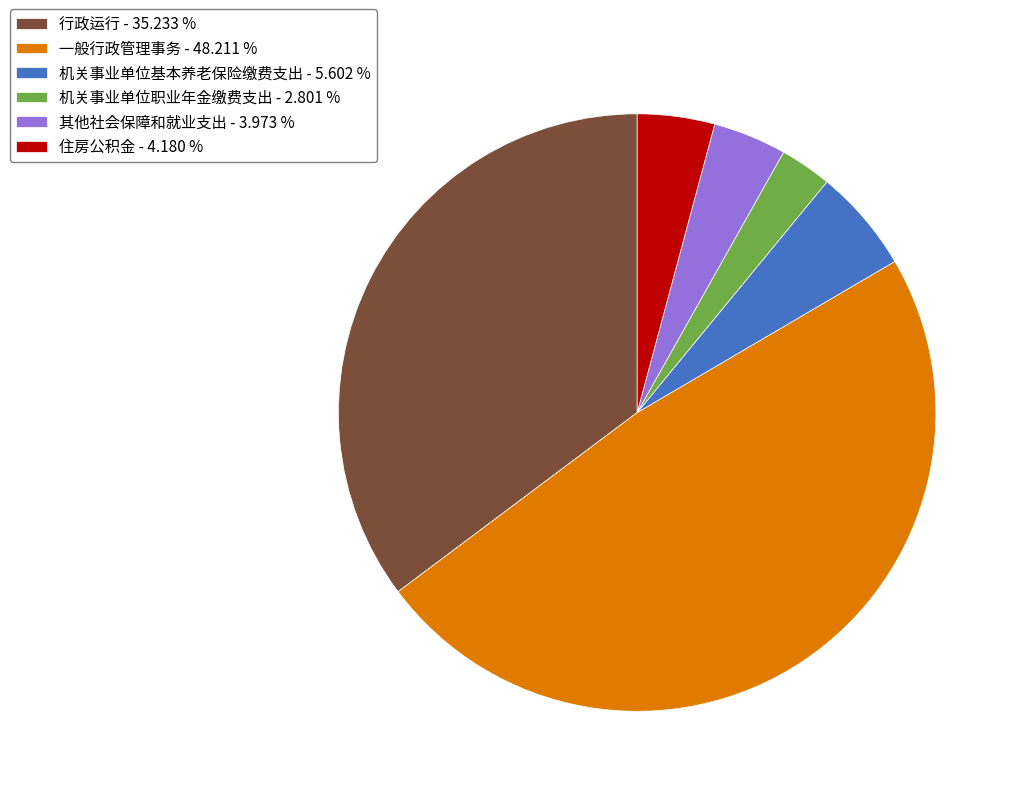

Is there any slice that represents more than half of the pie?

No